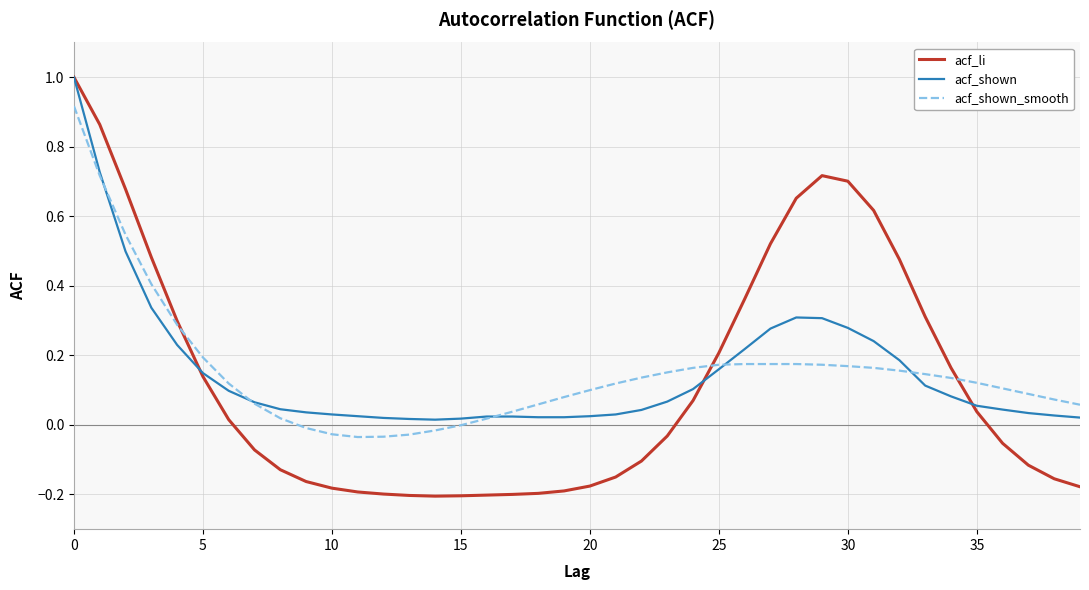

What is the maximum value for acf_li?

1.0